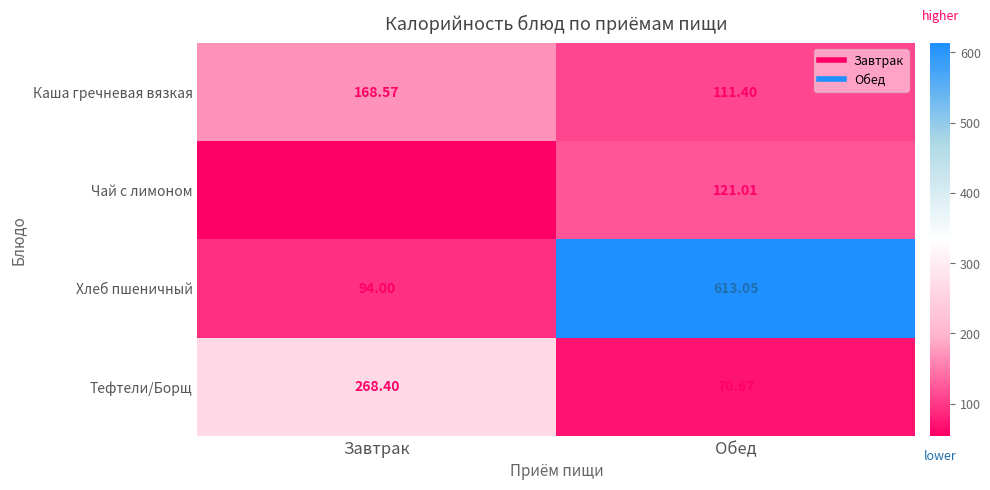

At which category is the sum across all series the highest?

Обед